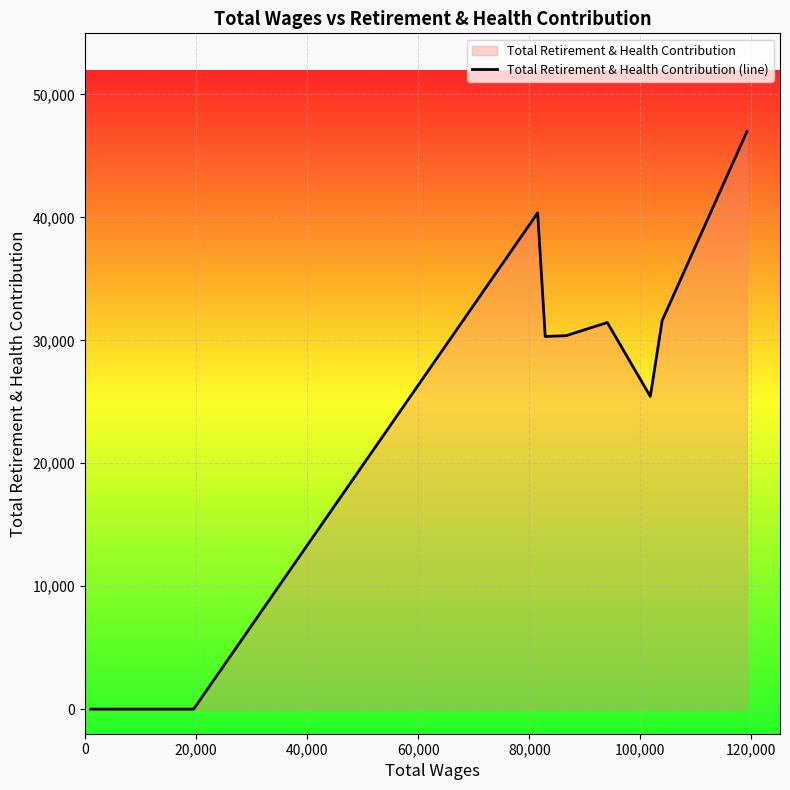

What is the maximum value shown in the chart?

46974